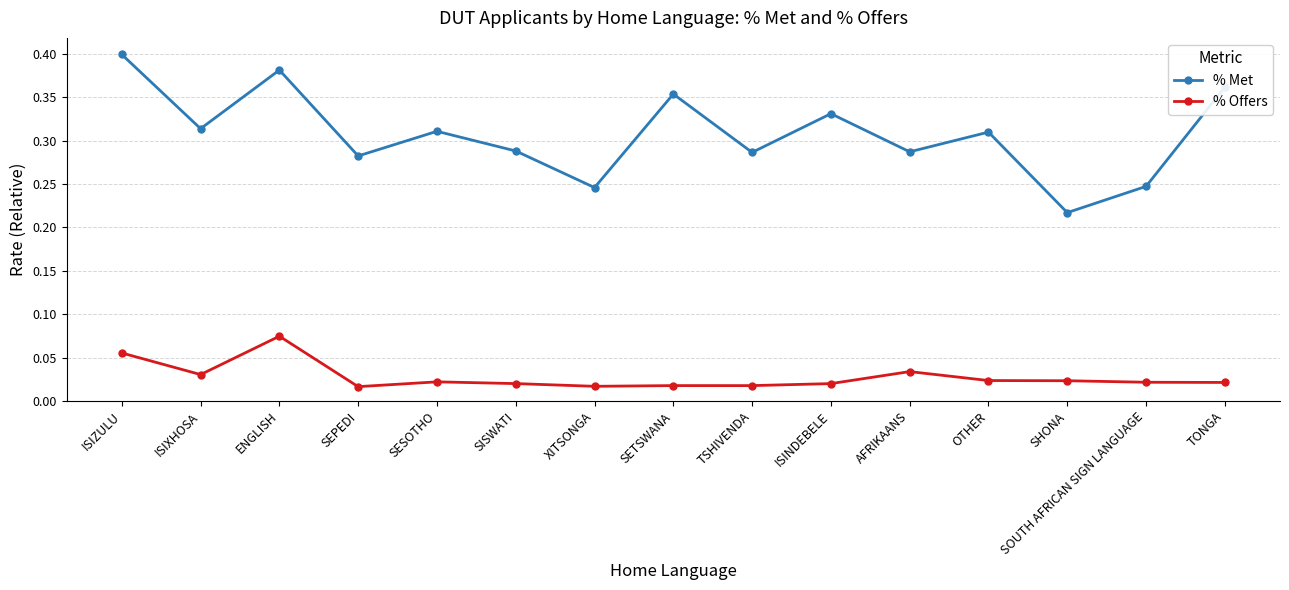

At which category does the chart reach its peak across all series?

ISIZULU